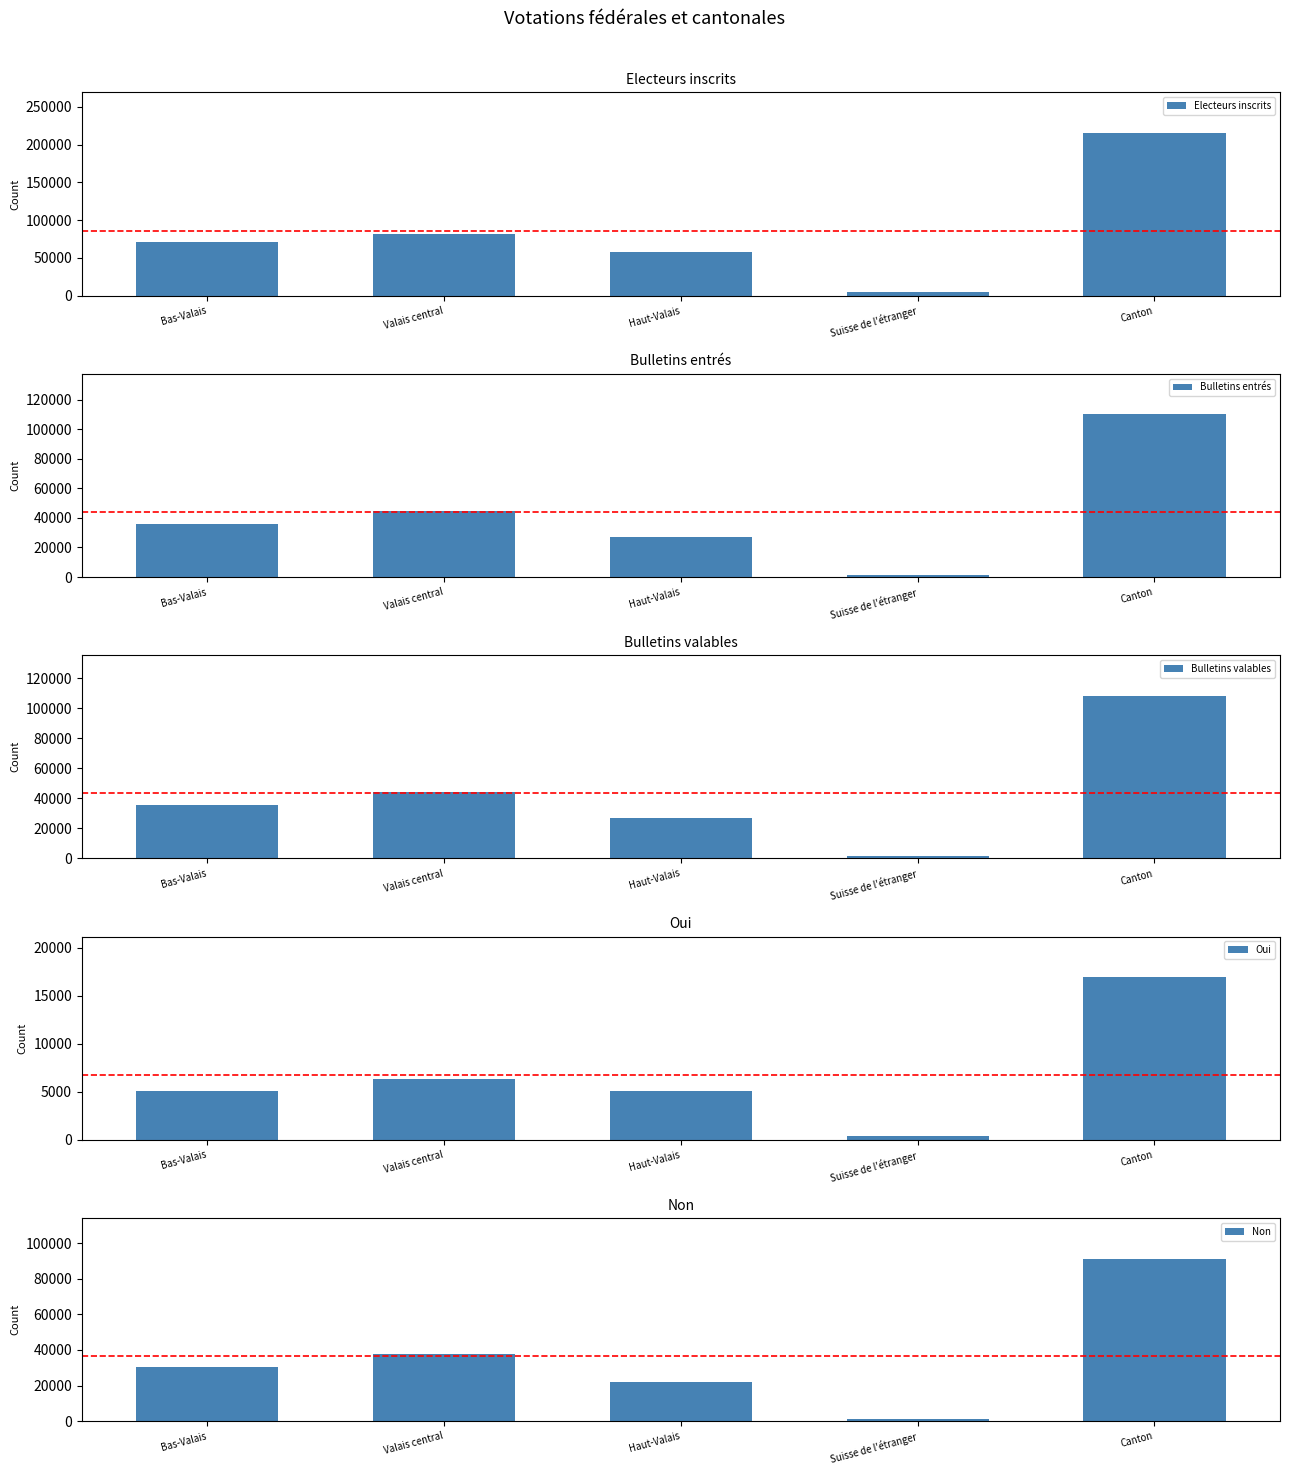

Which series changed the most between Bas-Valais and Canton?

Electeurs inscrits